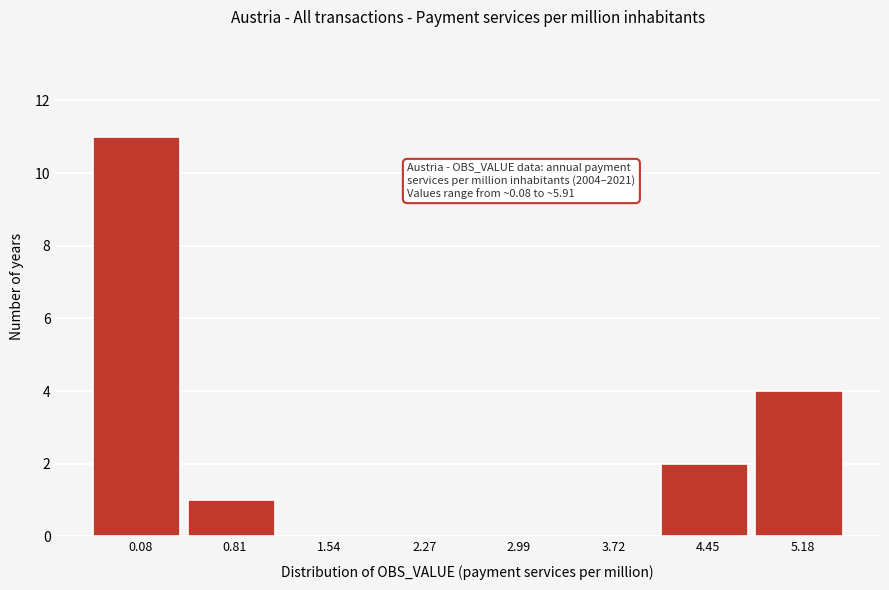

Reading right to left, what are all the values shown in this chart?

5.18=4	4.45=2	3.72=0	2.99=0	2.27=0	1.54=0	0.81=1	0.08=11